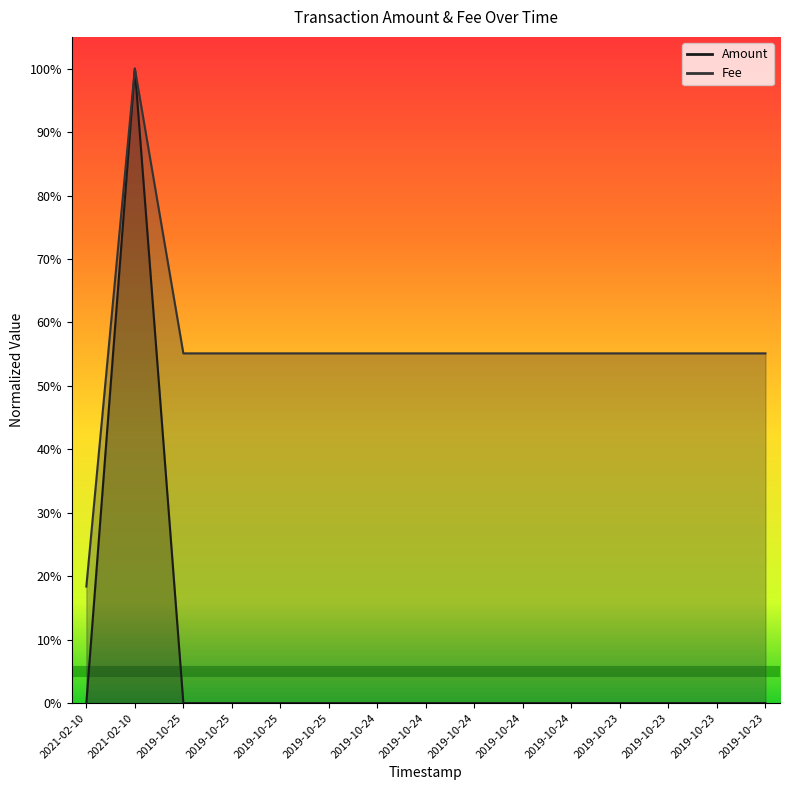

Which category has the highest value across all series?

2021-02-10